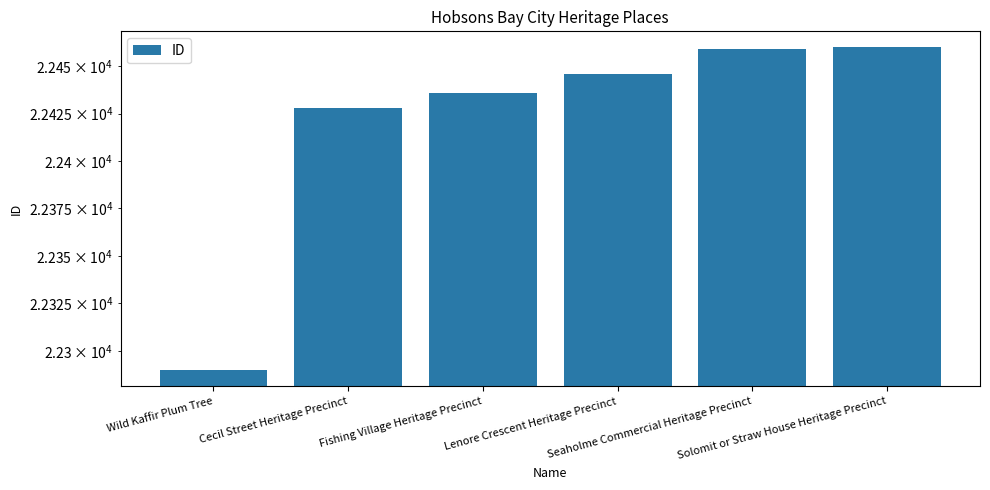

What is the sum of the values at Cecil Street Heritage Precinct and Lenore Crescent Heritage Precinct?

44874